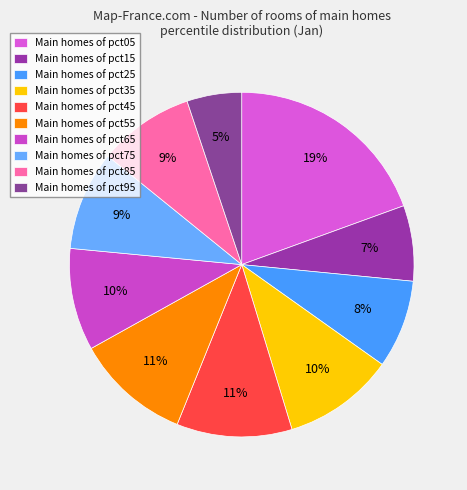

How many slices are in this pie chart?

10